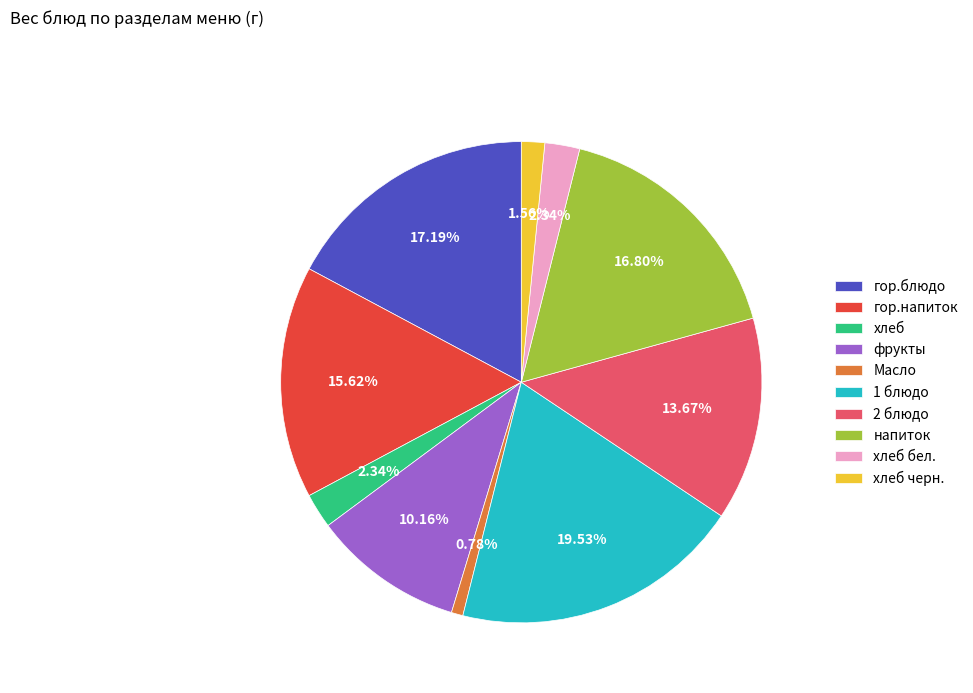

Approximately how many times larger is the value at фрукты compared to хлеб черн.?

6.5